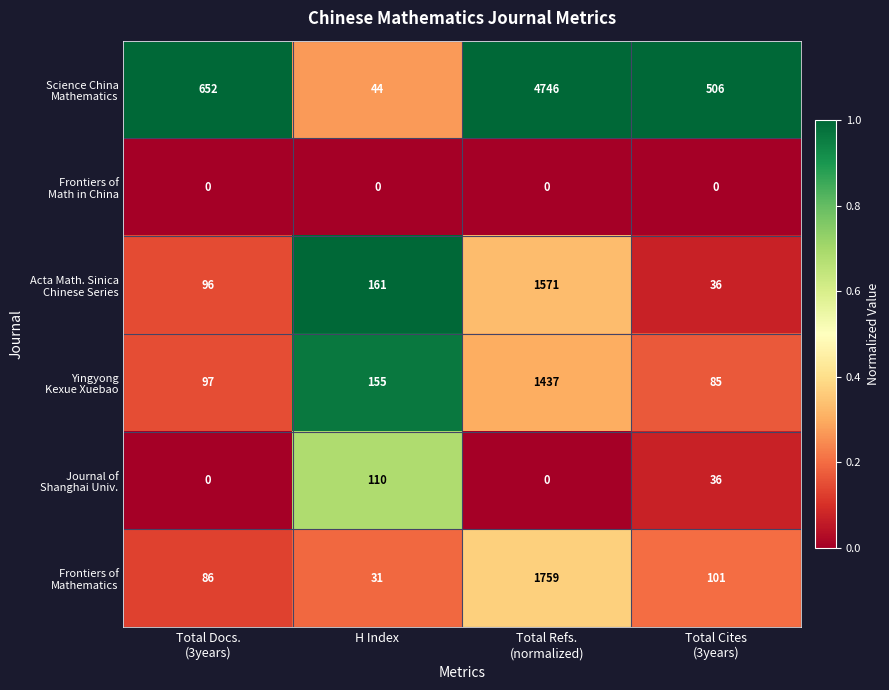

What is the maximum value shown in the chart?

4746